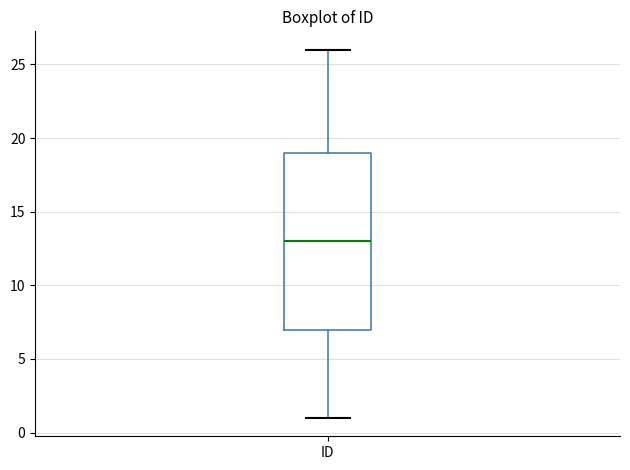

Read this box plot against the y-axis: the position of the median line, the range covered by the box, and the ends of both whiskers. The values are not printed on the chart, so give them approximately, as read against the axis.

median 13, box 7 to 19, whiskers 1 to 26